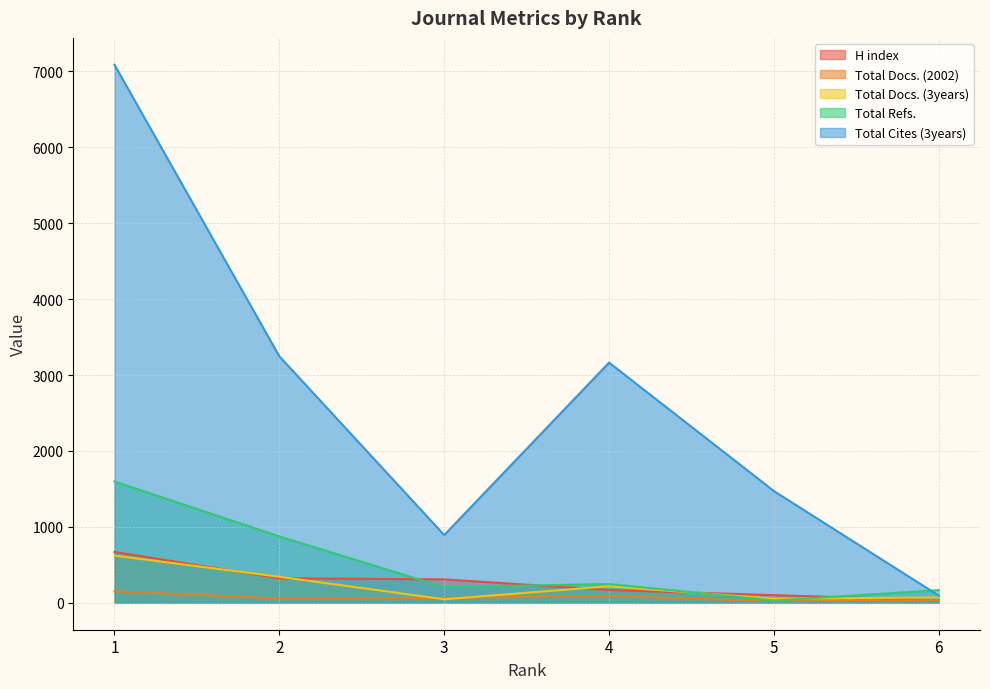

How many interior local peaks does the Total Cites (3years) series have?

1